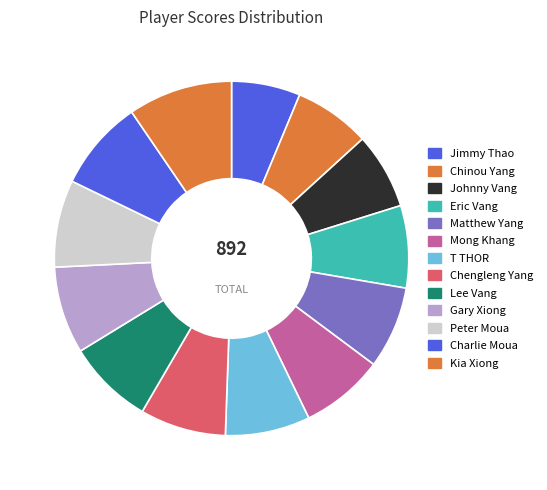

True or false: Jimmy Thao accounts for 1% of the total.

False